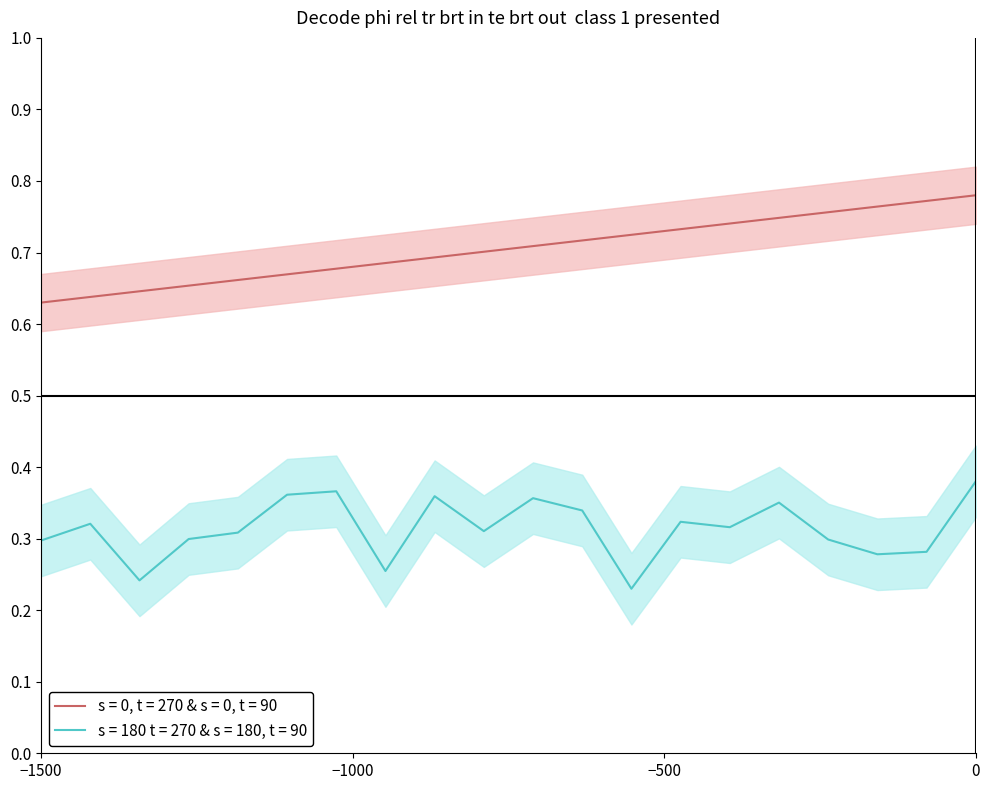

Does the chart have visible grid lines?

No